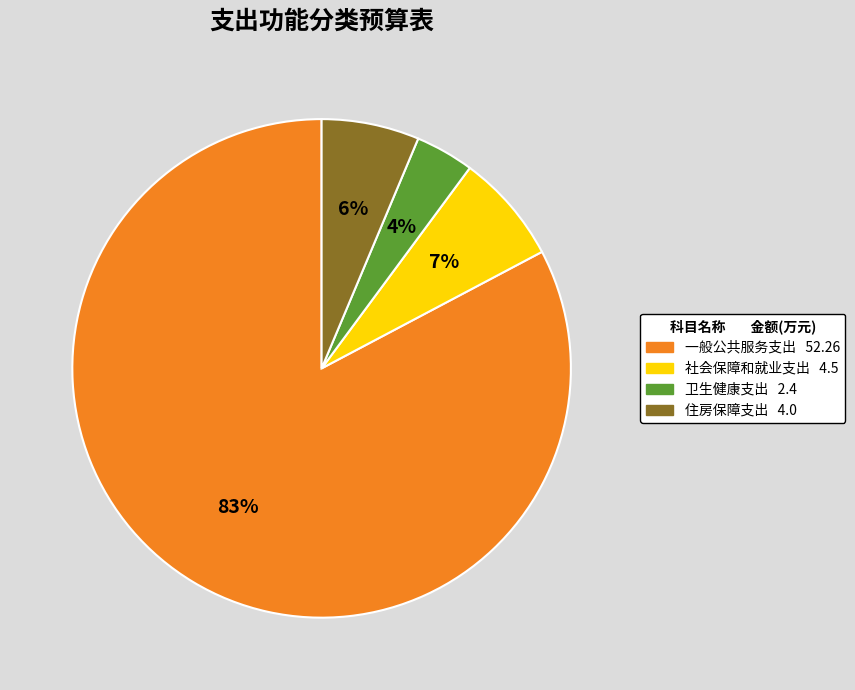

Is it true that 卫生健康支出 is 4% of the pie?

True